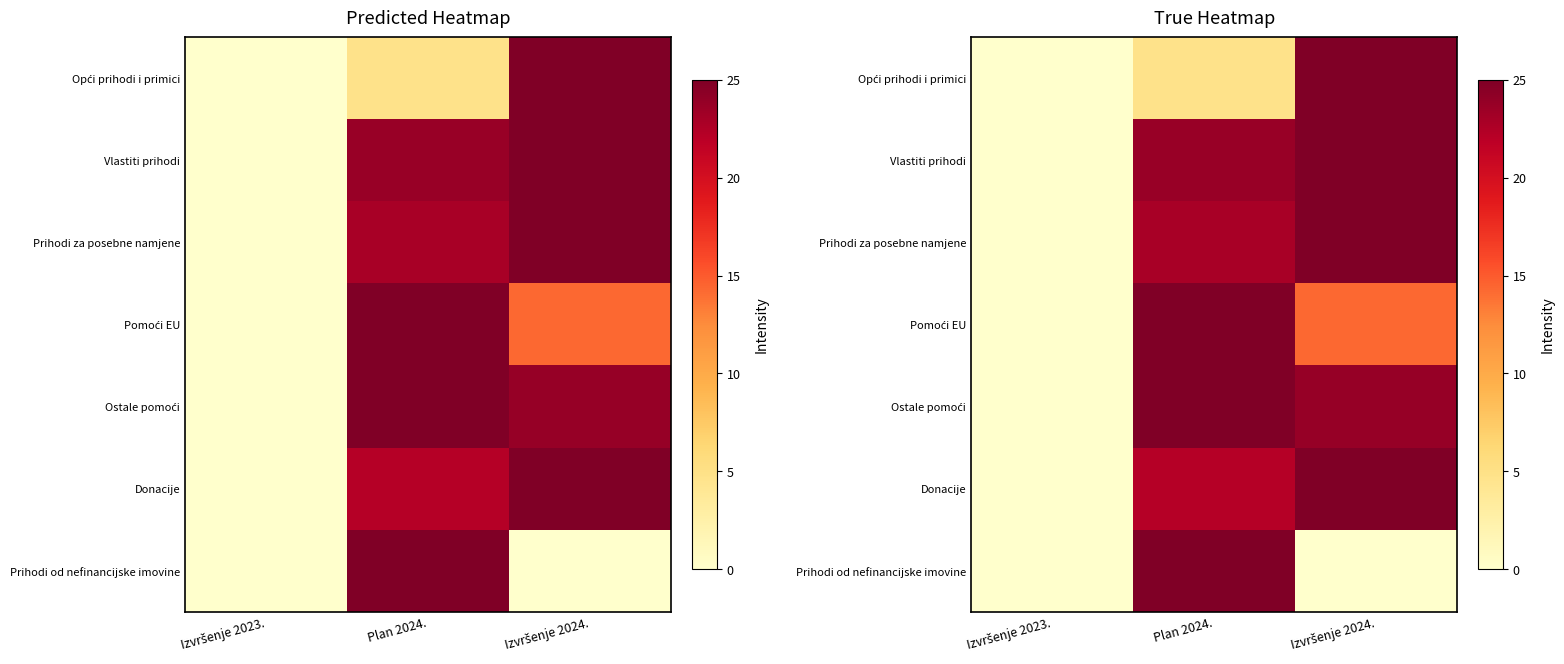

What is the difference between the maximum and second lowest values in the Ostale pomoći series?

1.2